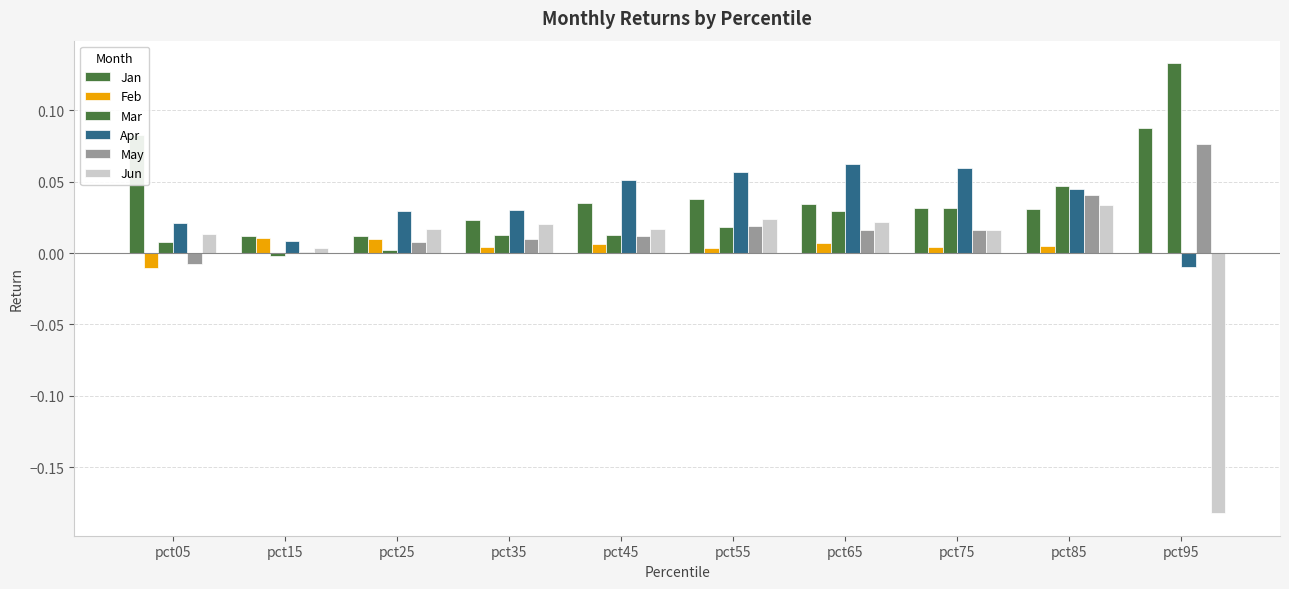

What is the difference between the maximum and minimum values in the Mar series?

0.1